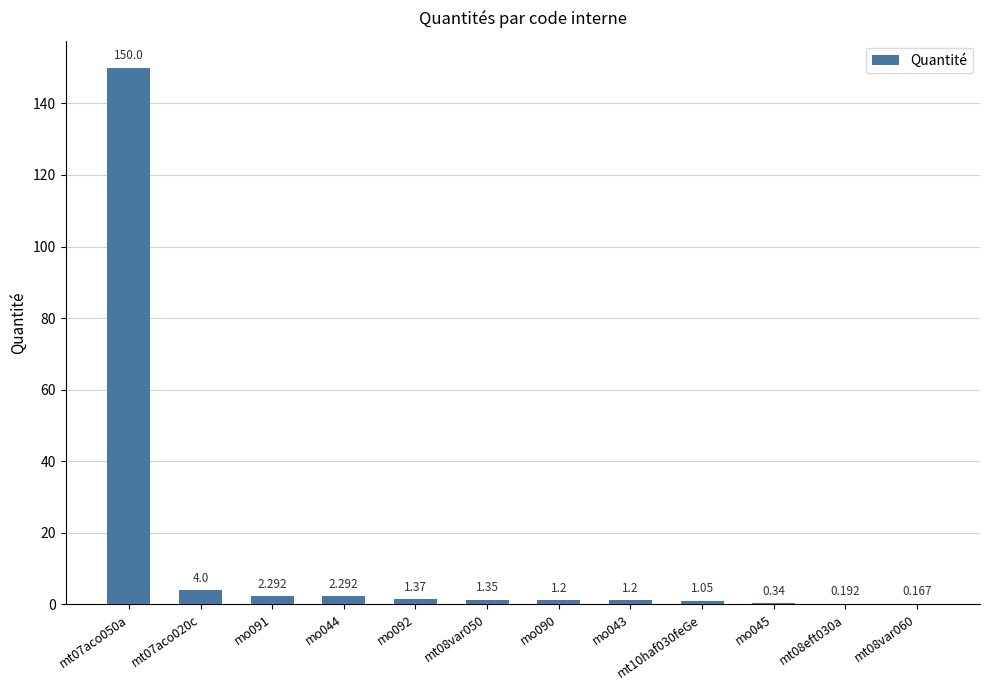

What is the label of the 4th bar from the left?

mo044